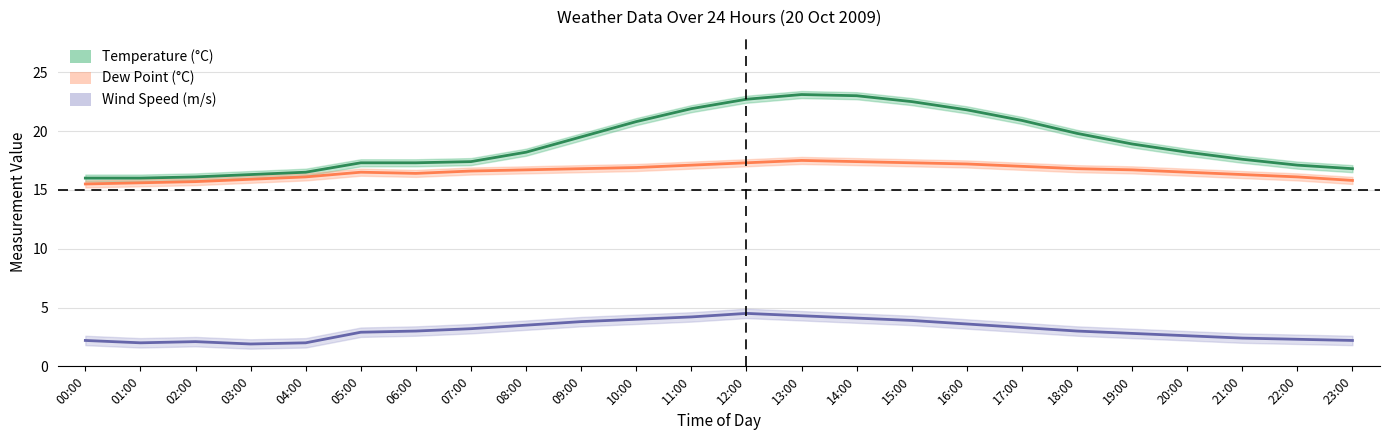

What is the label of the 13th point from the right?

11:00